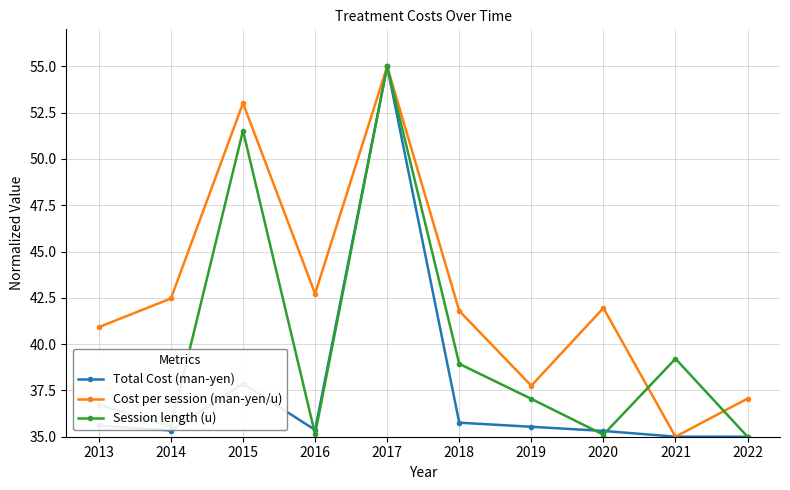

Which category has the lowest value in the Cost per session (man-yen/u) series?

2021